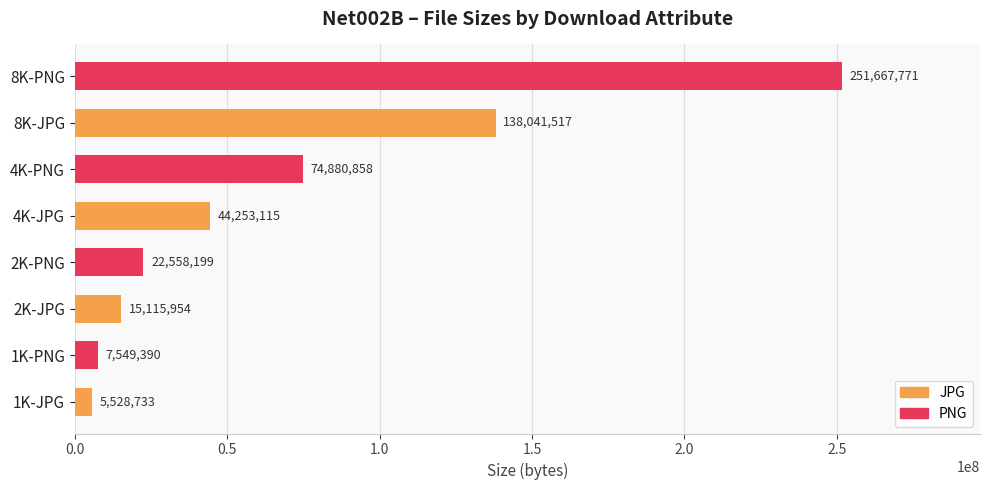

The chart shows a value of 138041517 at 8K-JPG. True or false?

True